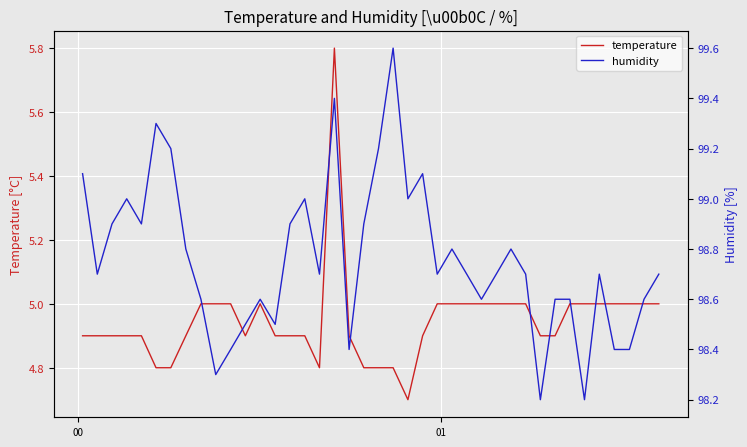

What is the maximum value for temperature?

5.8